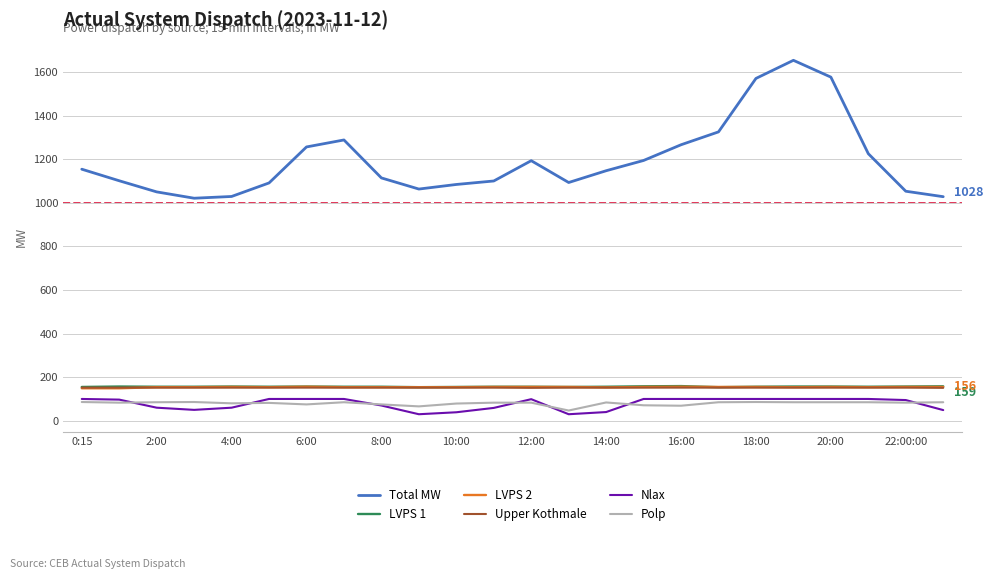

How many LVPS 1 values are between 157 and 158?

16